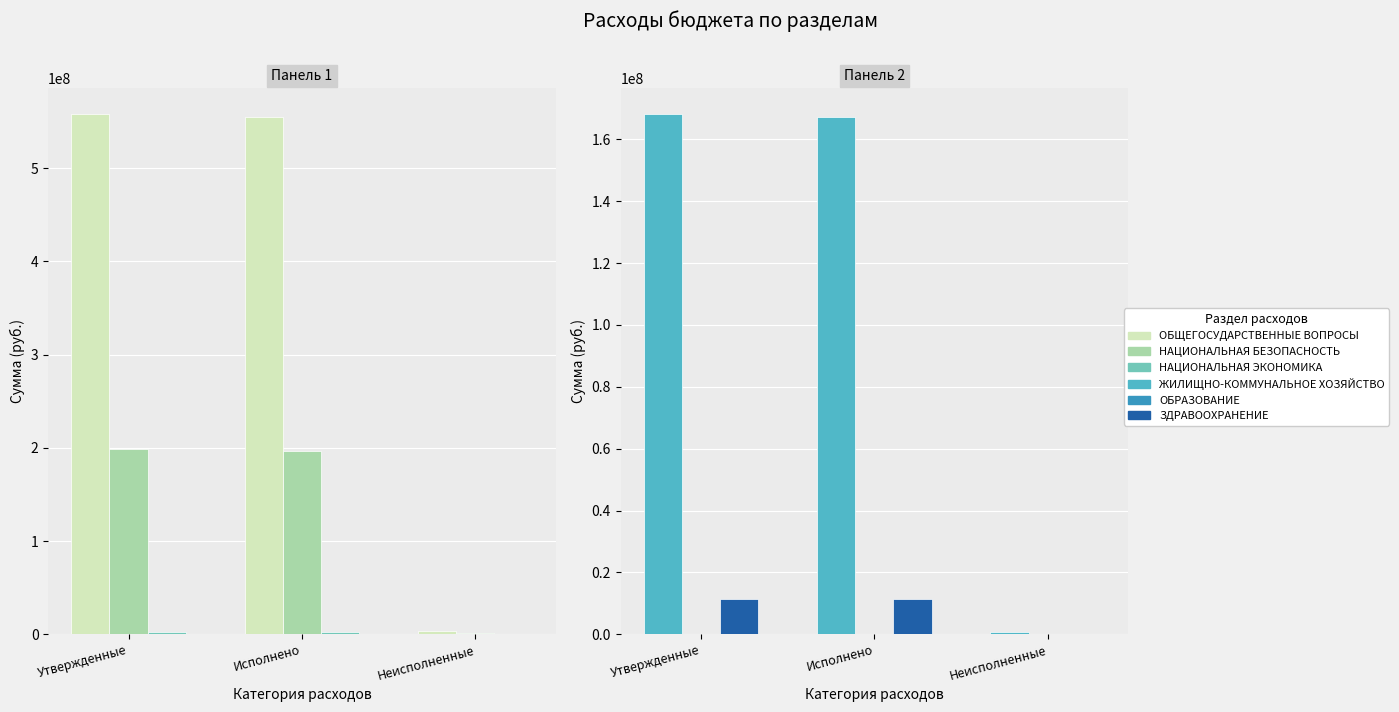

List the labels in order of ЗДРАВООХРАНЕНИЕ value, largest first.

Утвержденные, Исполнено, Неисполненные